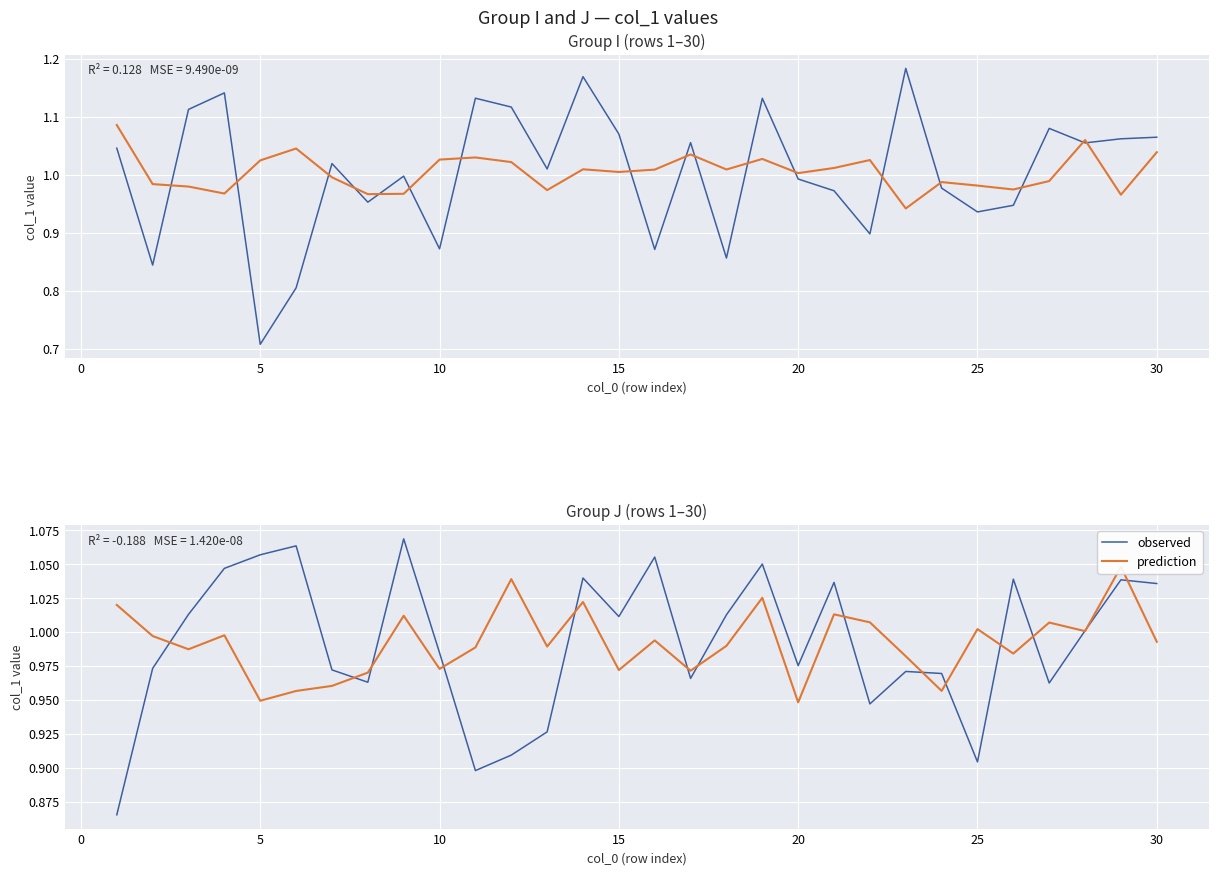

What are all the series names shown in the legend?

observed, prediction